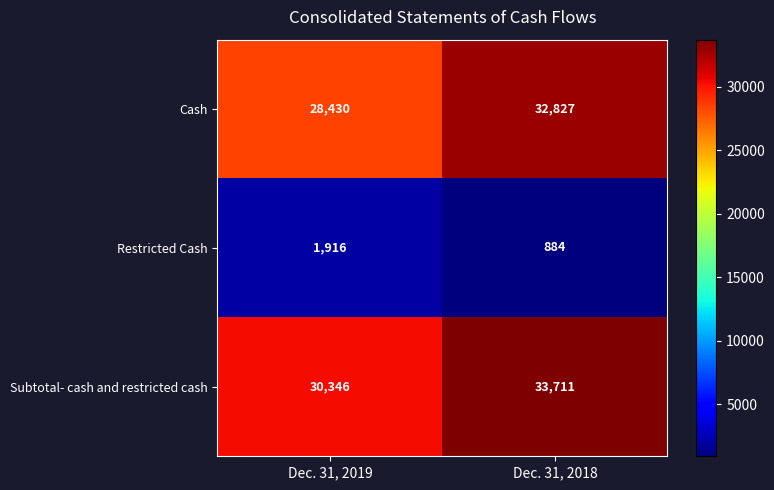

Between Dec. 31, 2019 and Dec. 31, 2018, which series saw the biggest shift?

Cash